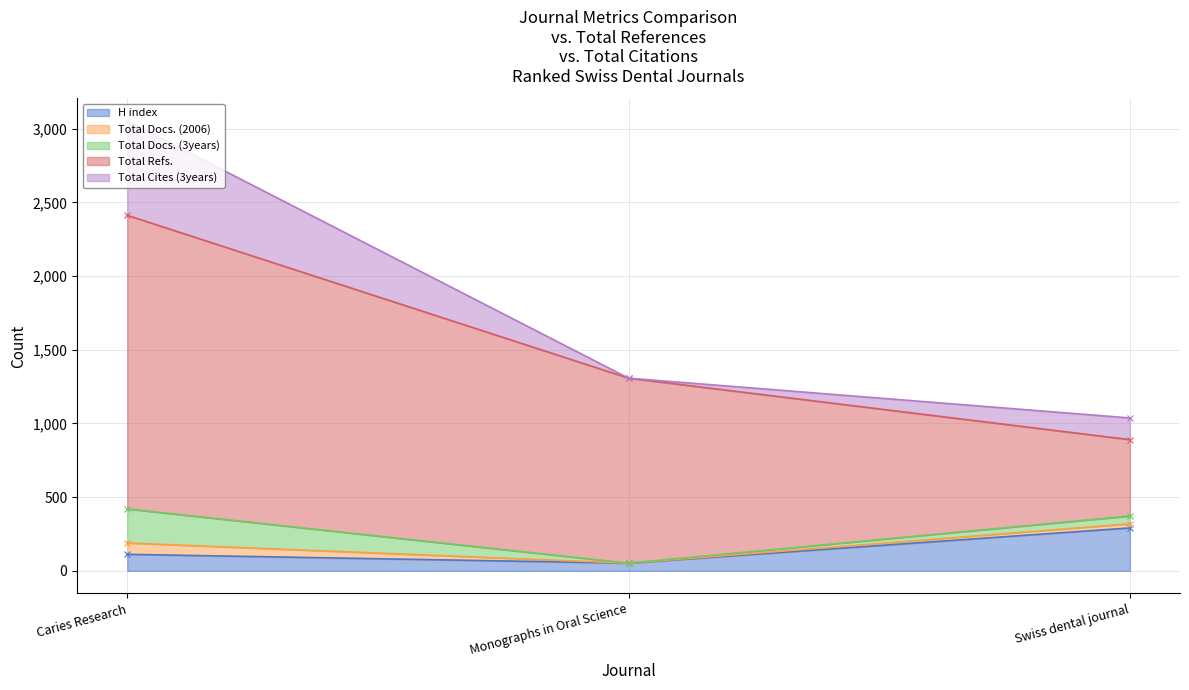

How many lines are shown in the chart?

5